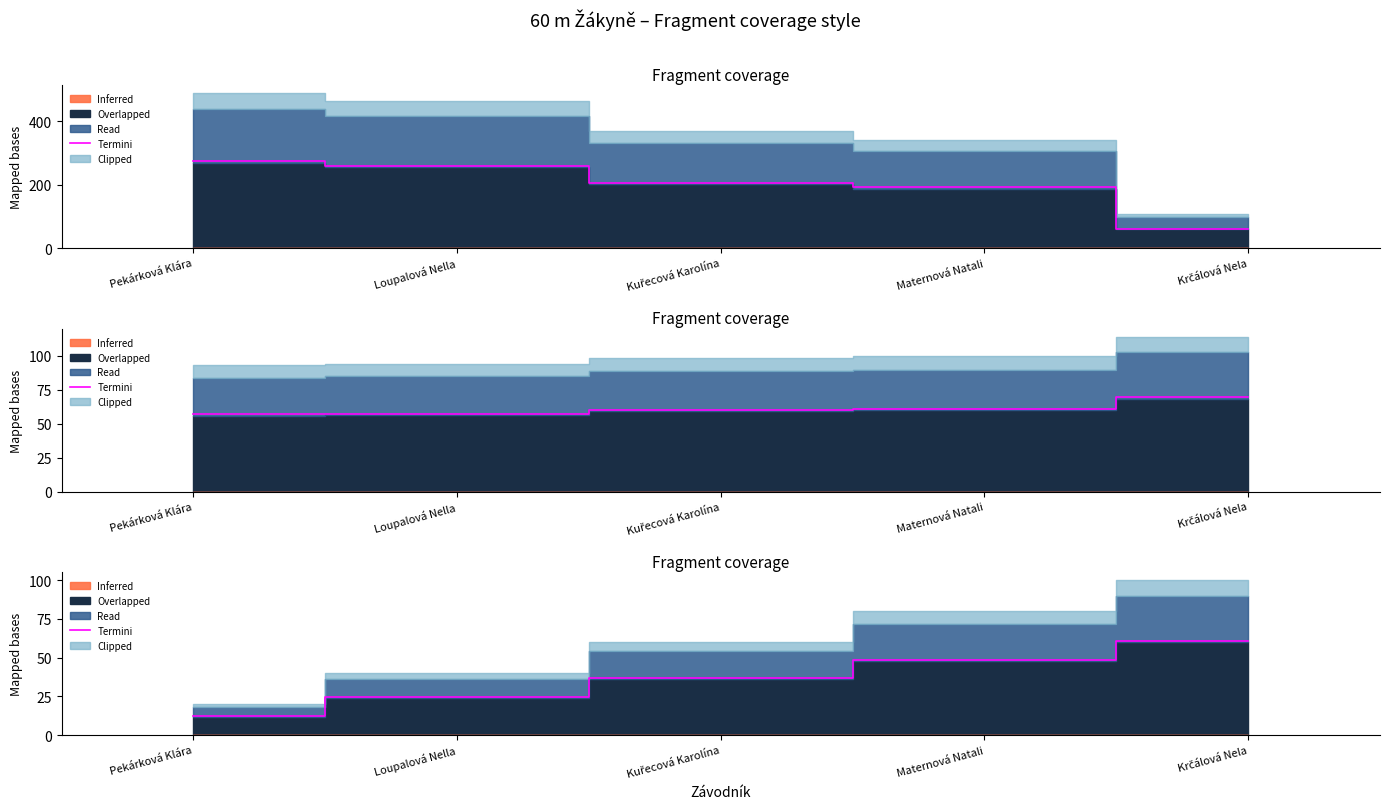

True or false: the data shows 68.4 at Maternová Natali.

False